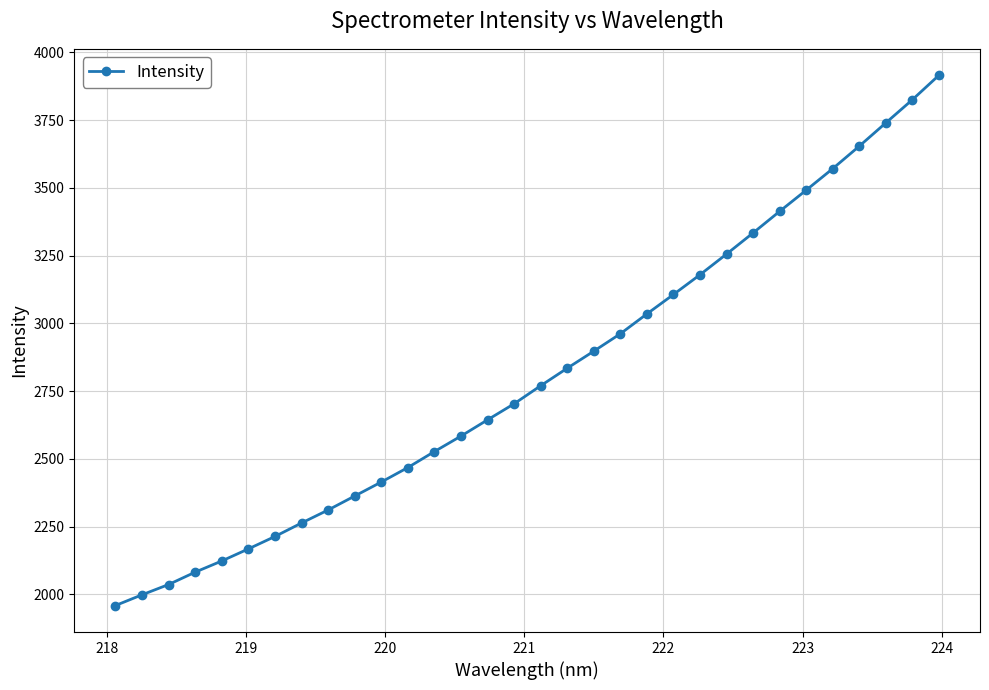

What is the maximum value shown in the chart?

3915.6